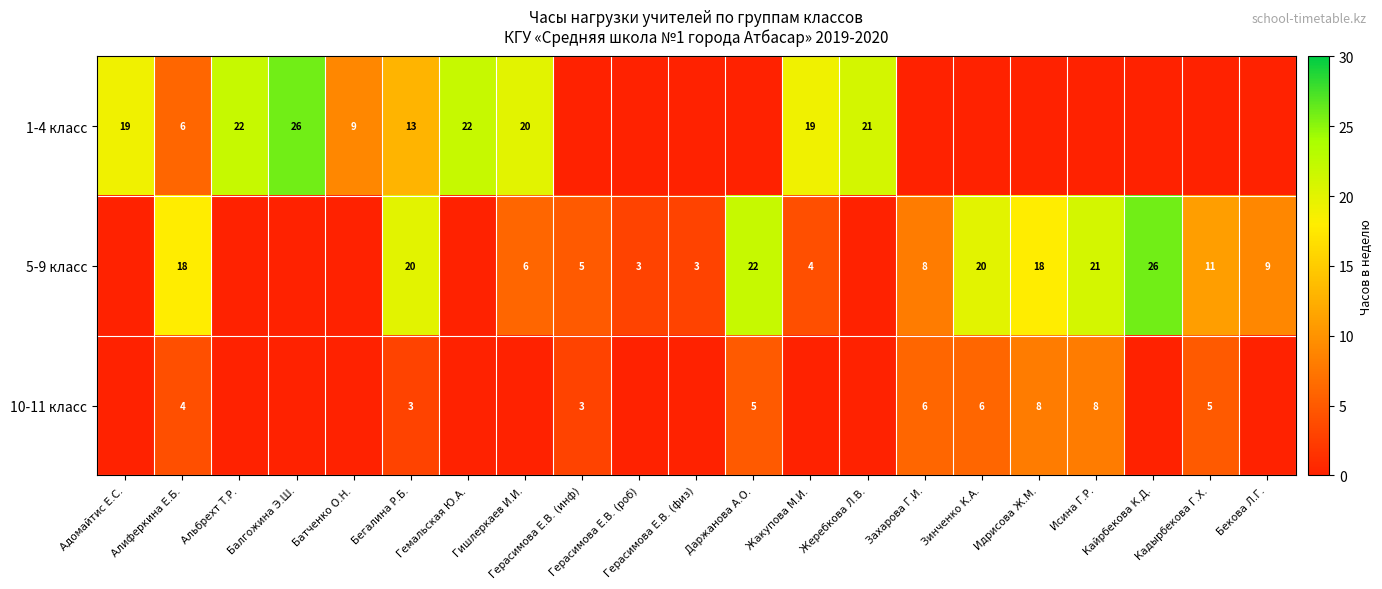

True or false: 10-11 класс has a value of 0 at Батченко О.Н..

True